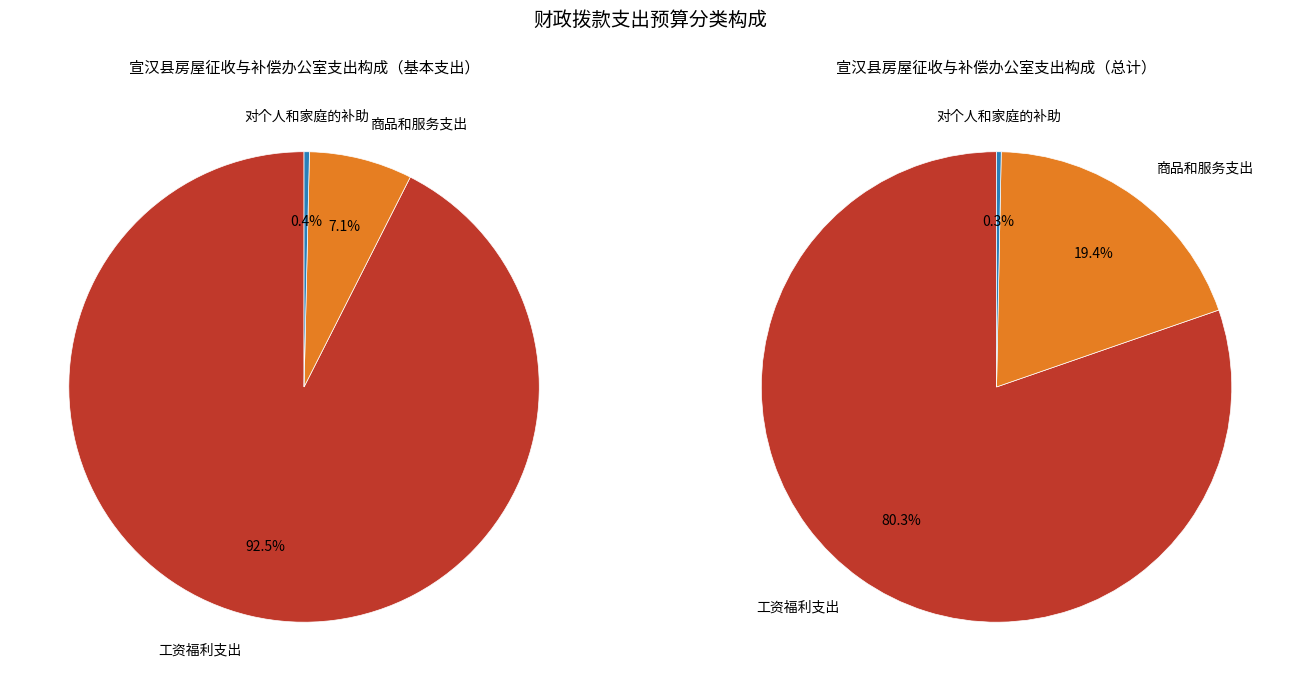

Is it true that 对个人和家庭的补助 is 9% of the pie?

False